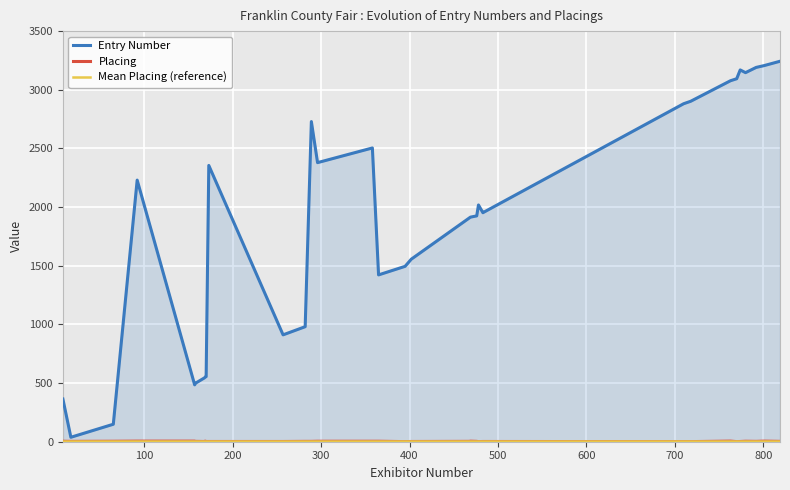

Which series has the largest range (max minus min)?

Entry Number